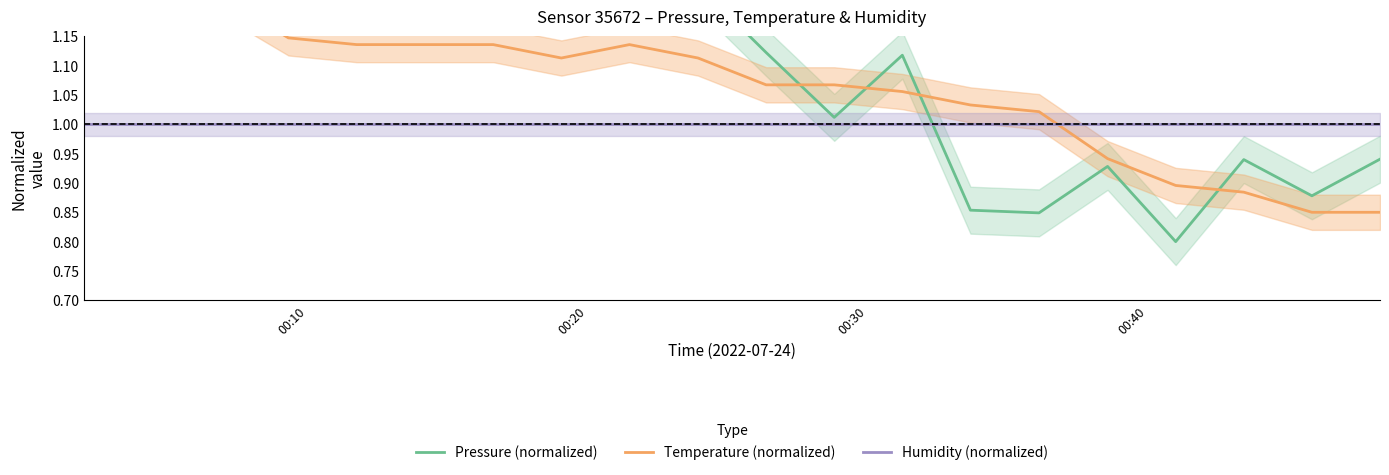

True or false: Humidity (normalized) has a value of 0.5 at 16.

False